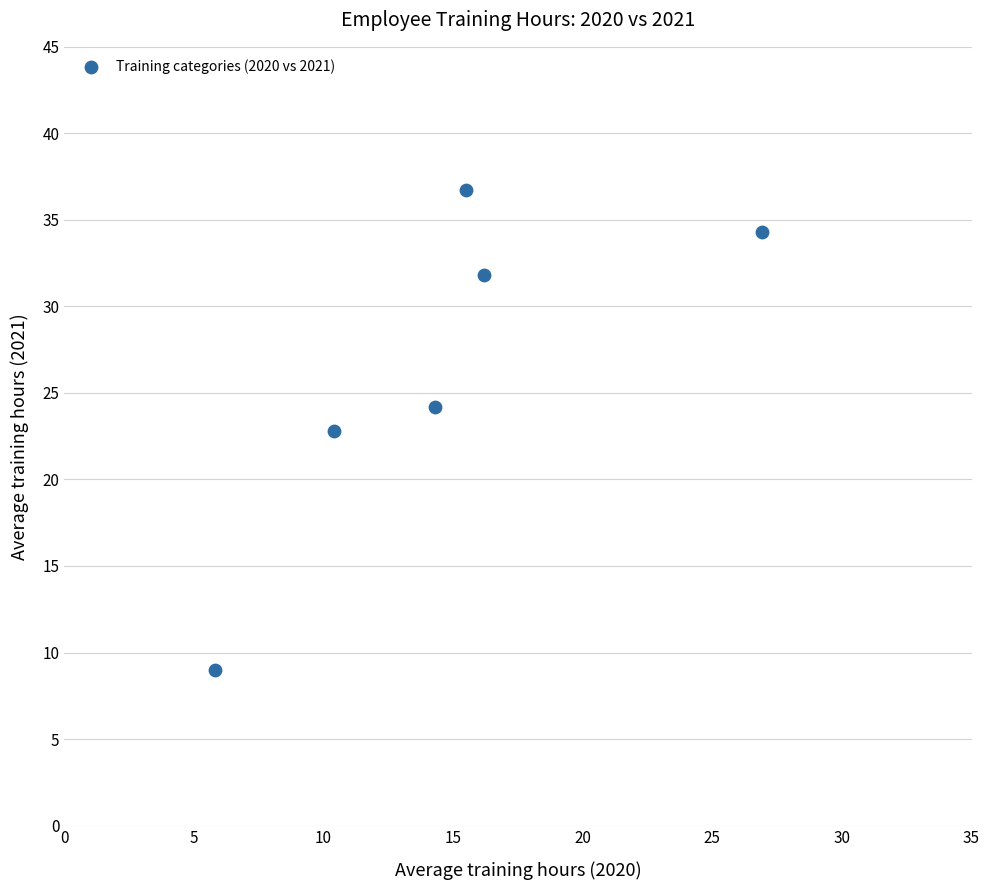

What Y value in the scatter plot is closest to 22?

22.8